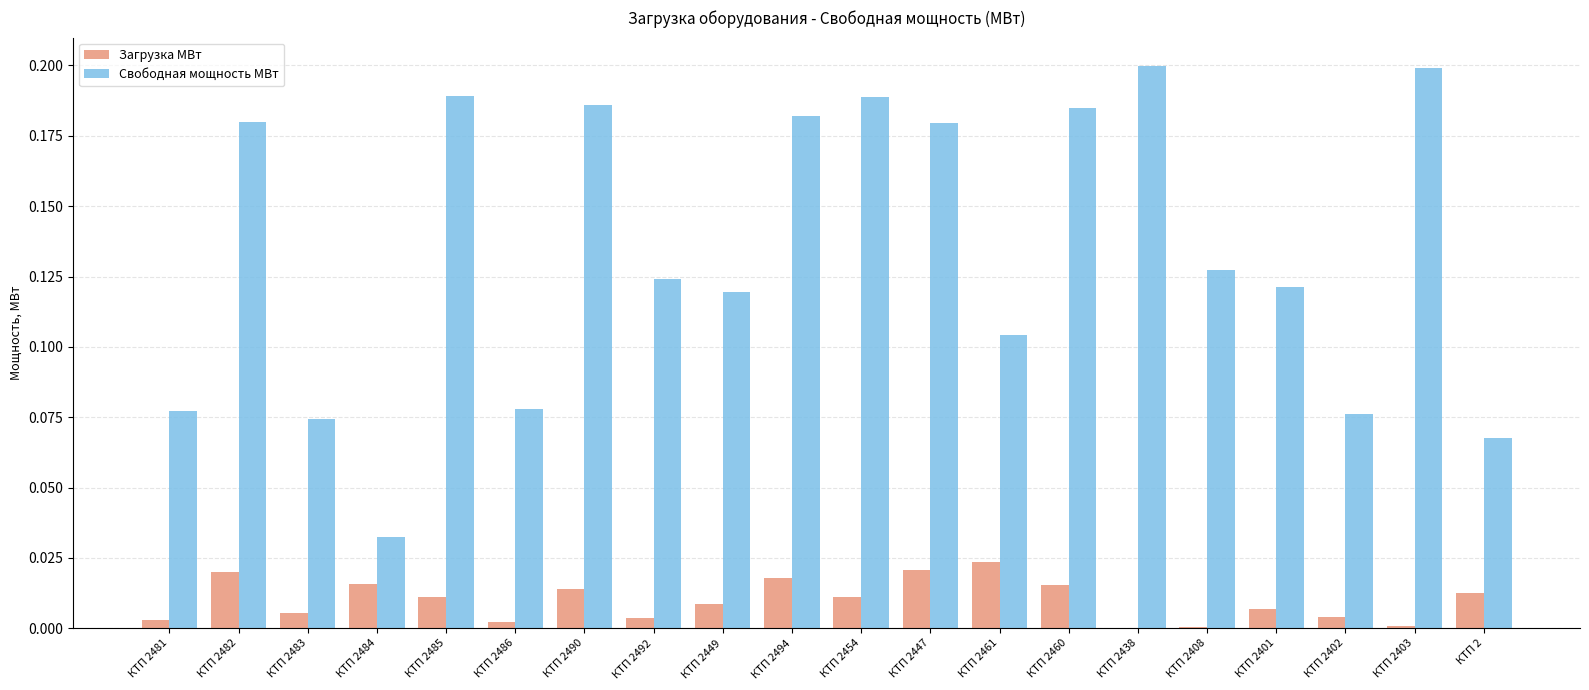

The value of Загрузка МВт at КТП 2447 is 0.0. True or false?

True